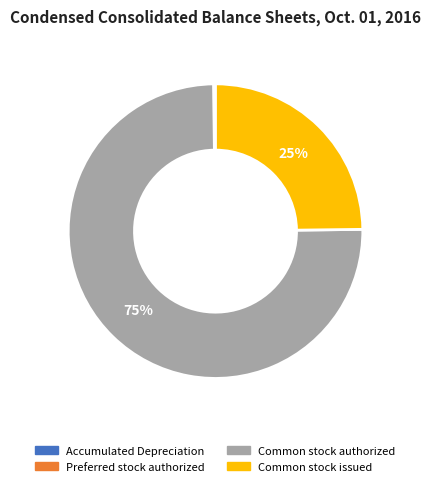

Does Common stock authorized represent more than half of the total?

Yes